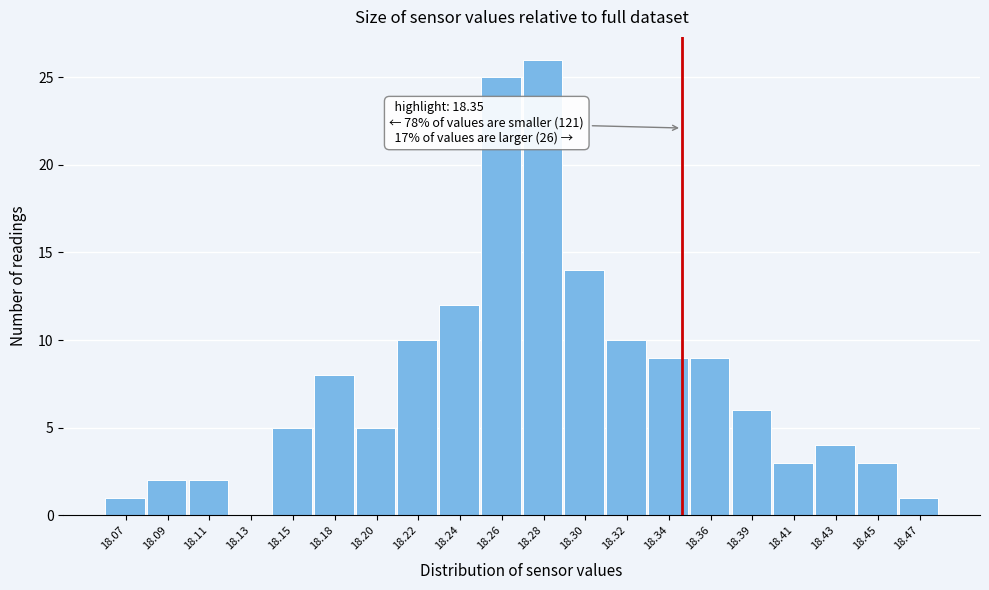

Which range on the x-axis has the tallest bar?

18.270 to 18.291